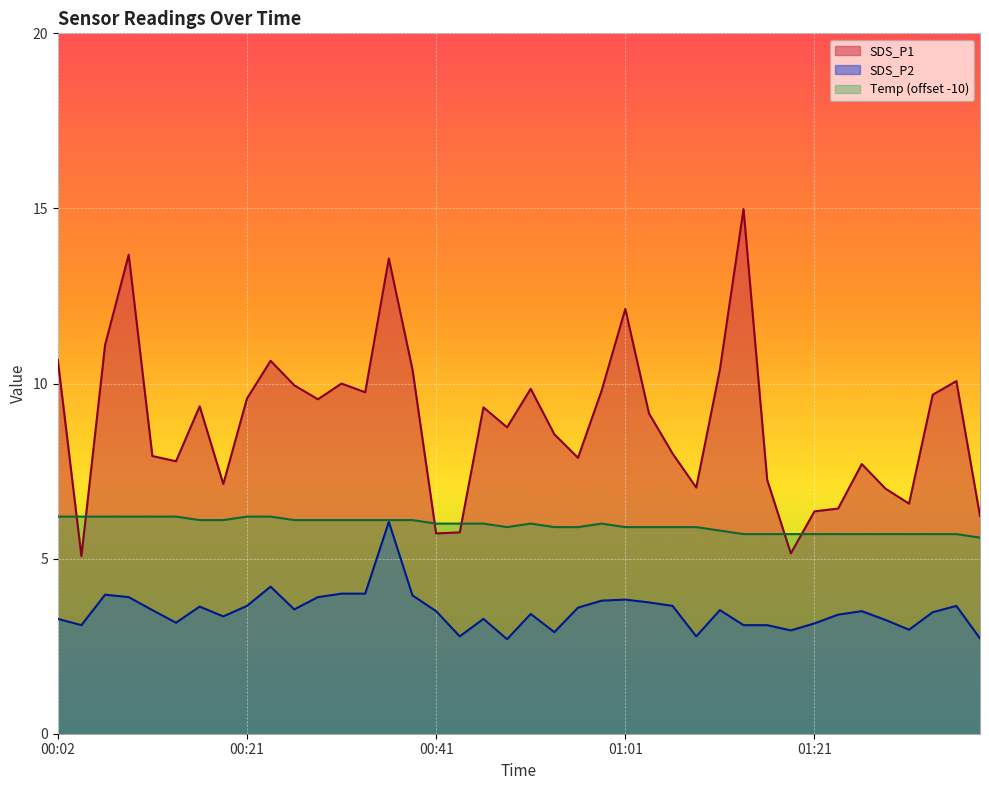

Rank the series by their maximum value, from highest to lowest.

SDS_P1, Temp, SDS_P2